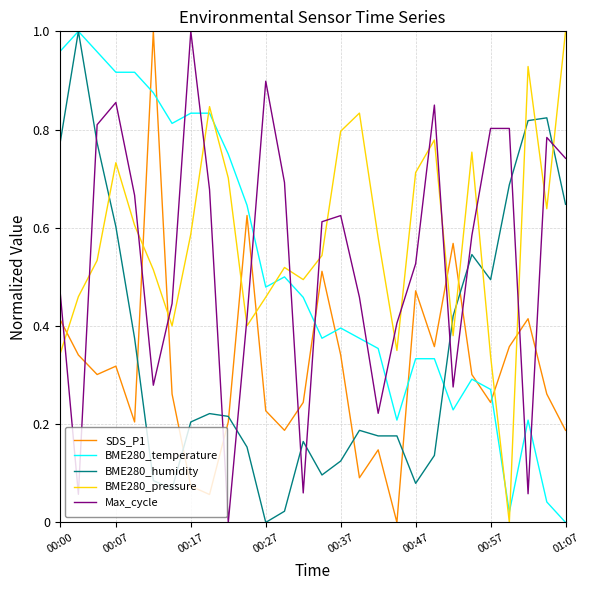

Which series has the largest total across all categories?

BME280_pressure